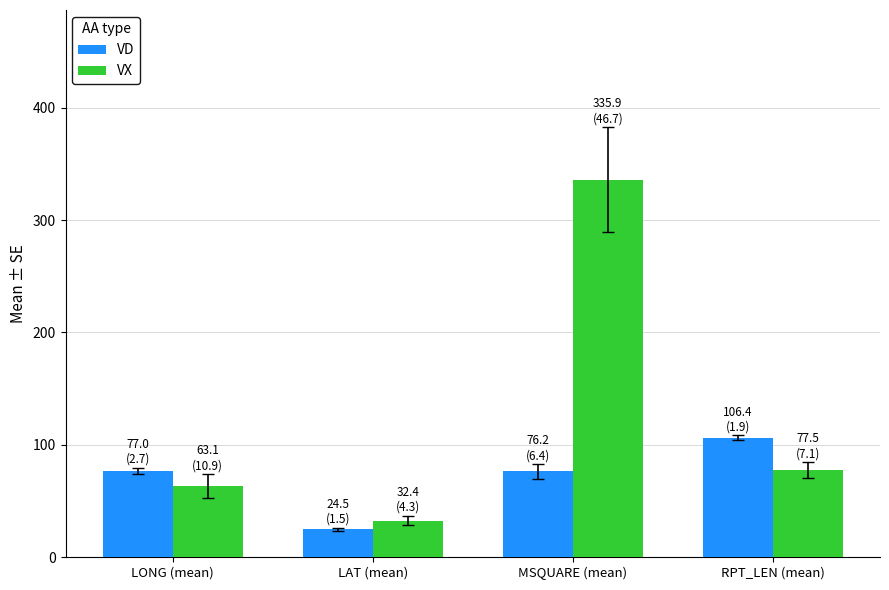

Which category has the lowest value in the VX series?

LAT (mean)